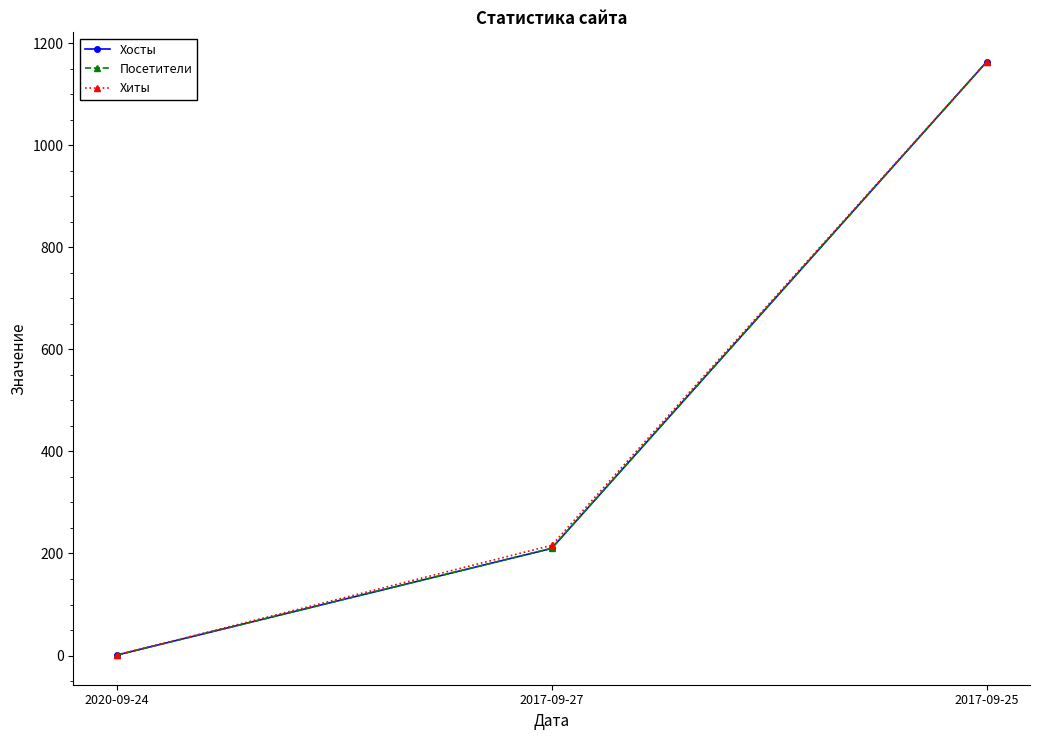

What is the difference between the Посетители values at 2017-09-25 and 2017-09-27?

953